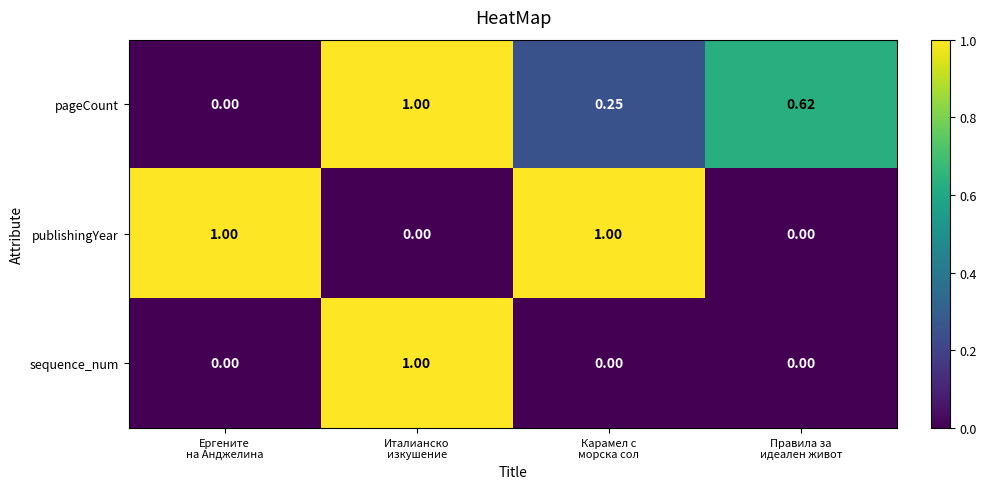

Which series has the largest total across all categories?

publishingYear